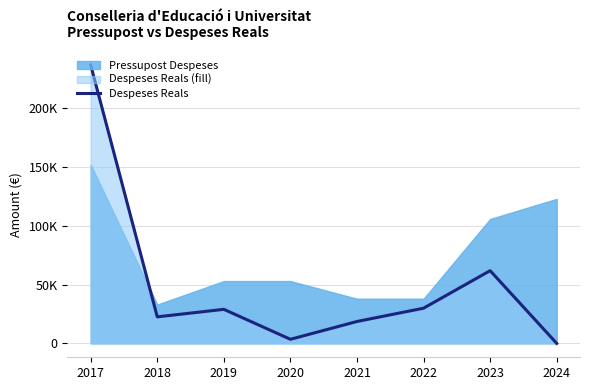

What is the value of the 5th point from the left?

18615.5